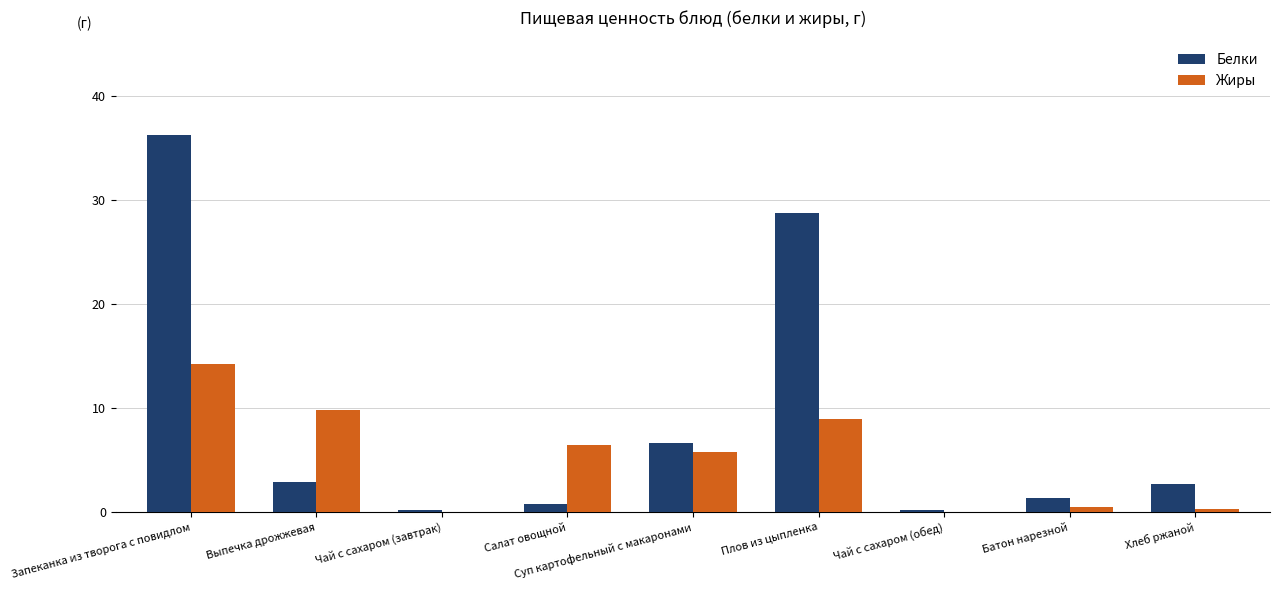

Which series changed the most between Выпечка дрожжевая and Чай с сахаром (обед)?

Жиры